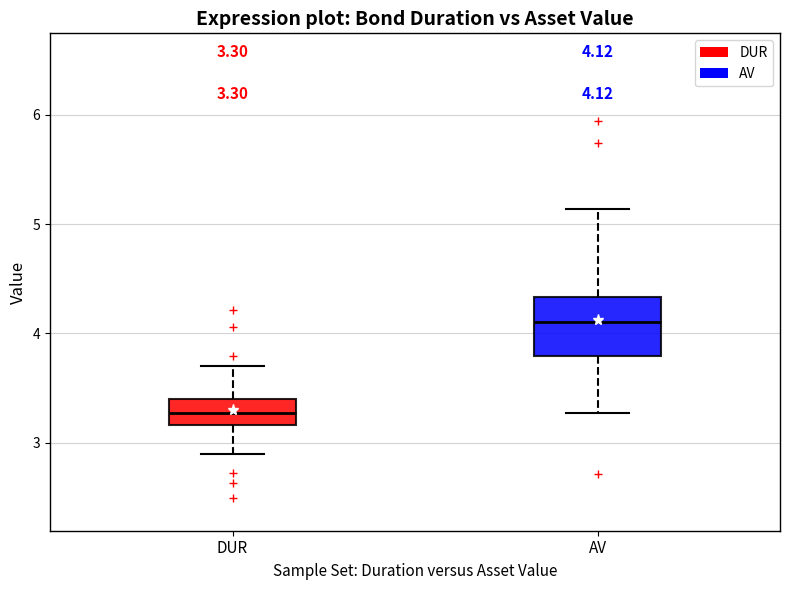

Which box is the tallest, from its lower edge to its upper edge?

AV